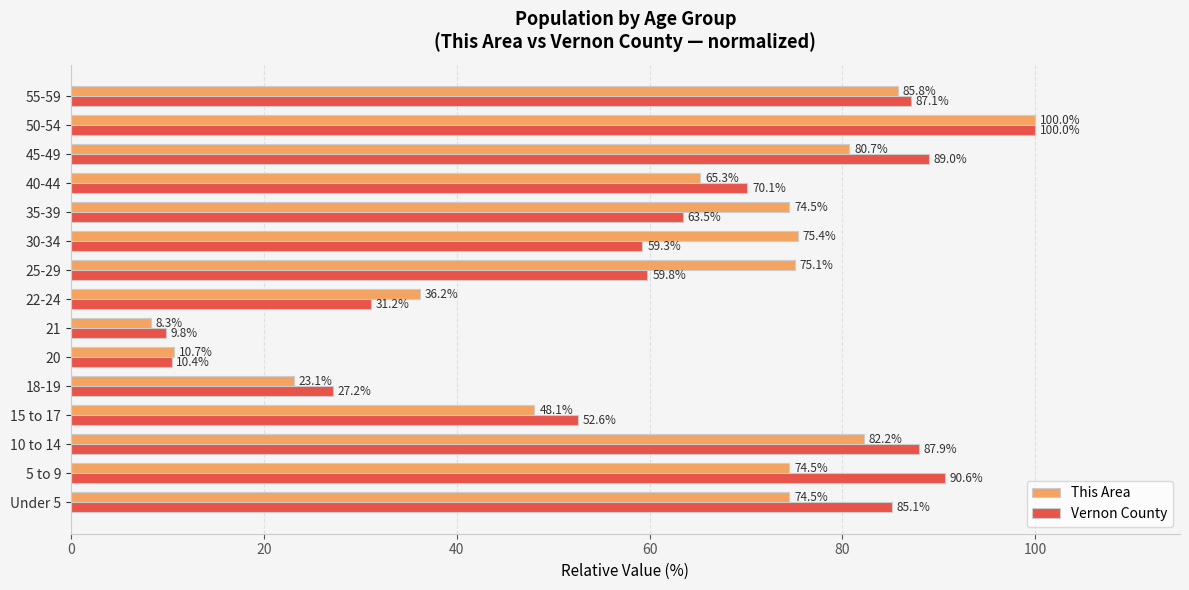

Which series changed the most between 40-44 and 50-54?

This Area